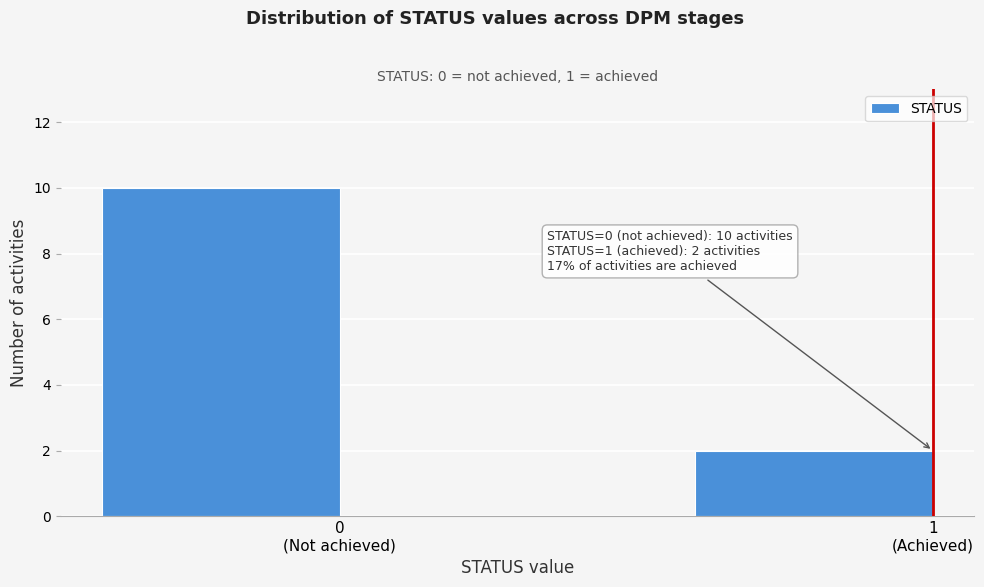

Reading left to right, what are all the values shown in this chart?

10	2